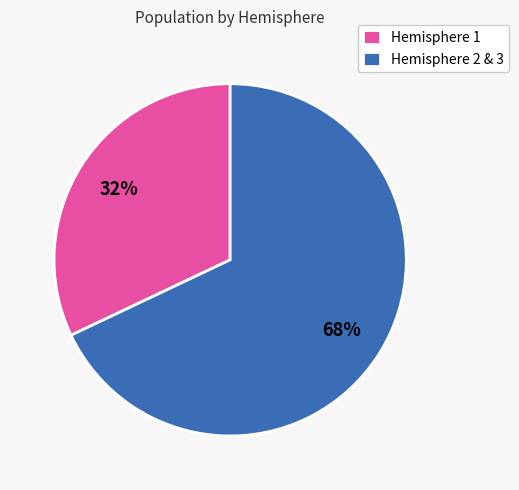

To the nearest percent, what is the average slice percentage?

50%